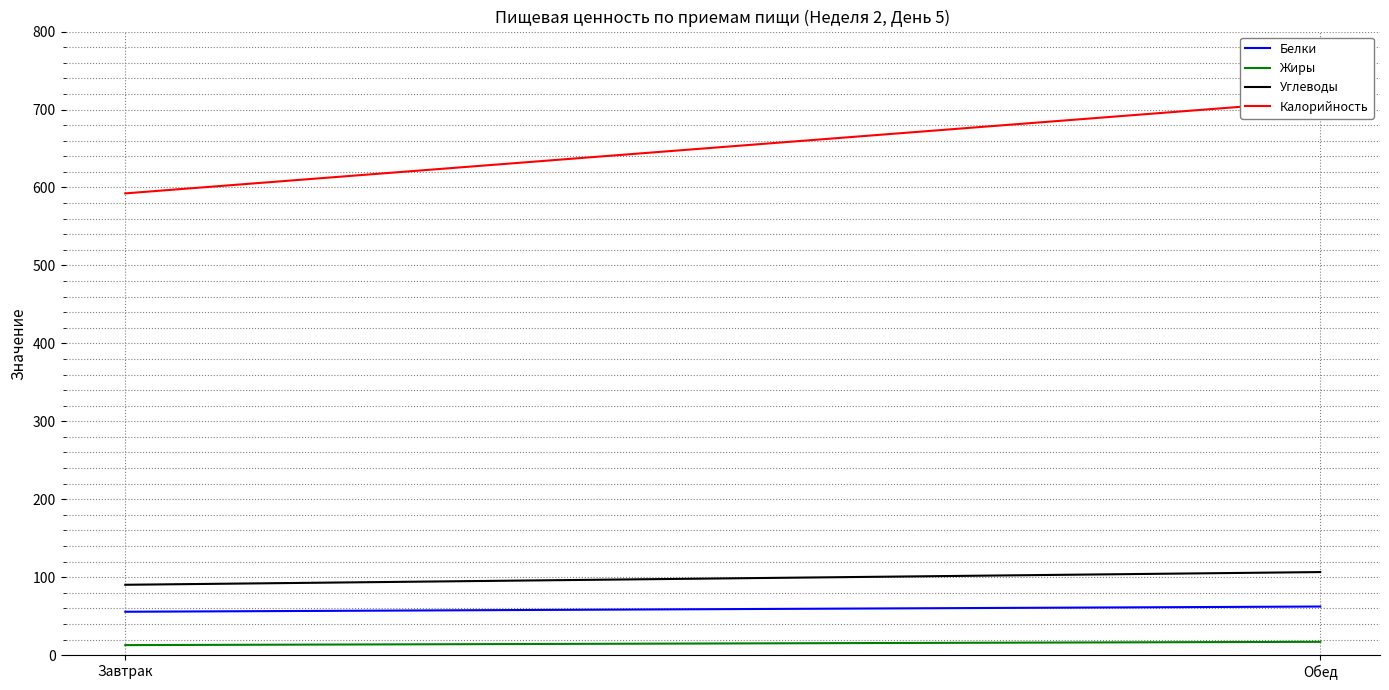

Reading left to right, list all the values displayed in this chart.

Белки: 55.7	62.4
Жиры: 12.9	17.1
Углеводы: 90.3	106.6
Калорийность: 592.4	711.4